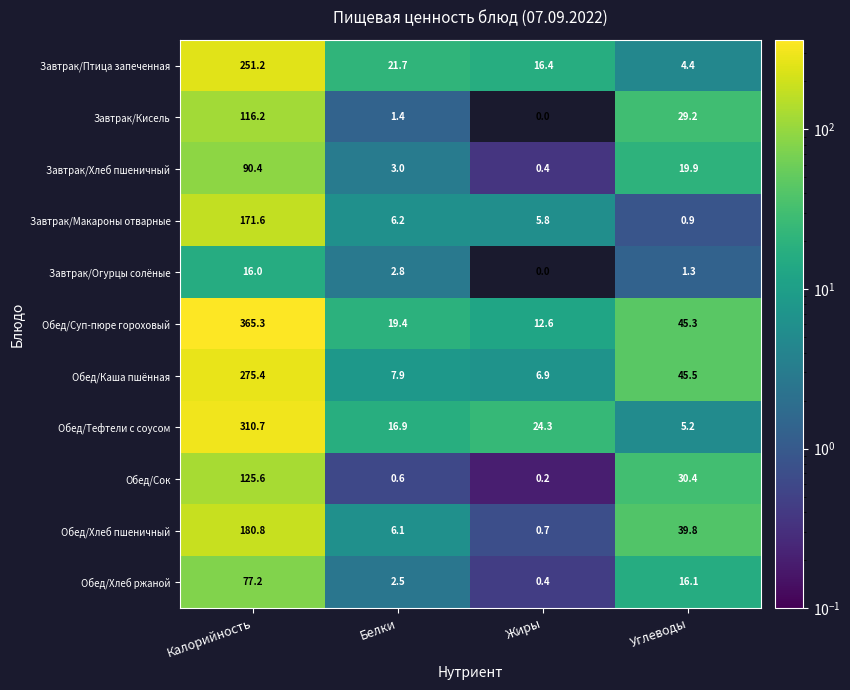

Which series has the largest total across all categories?

Обед/Суп-пюре гороховый